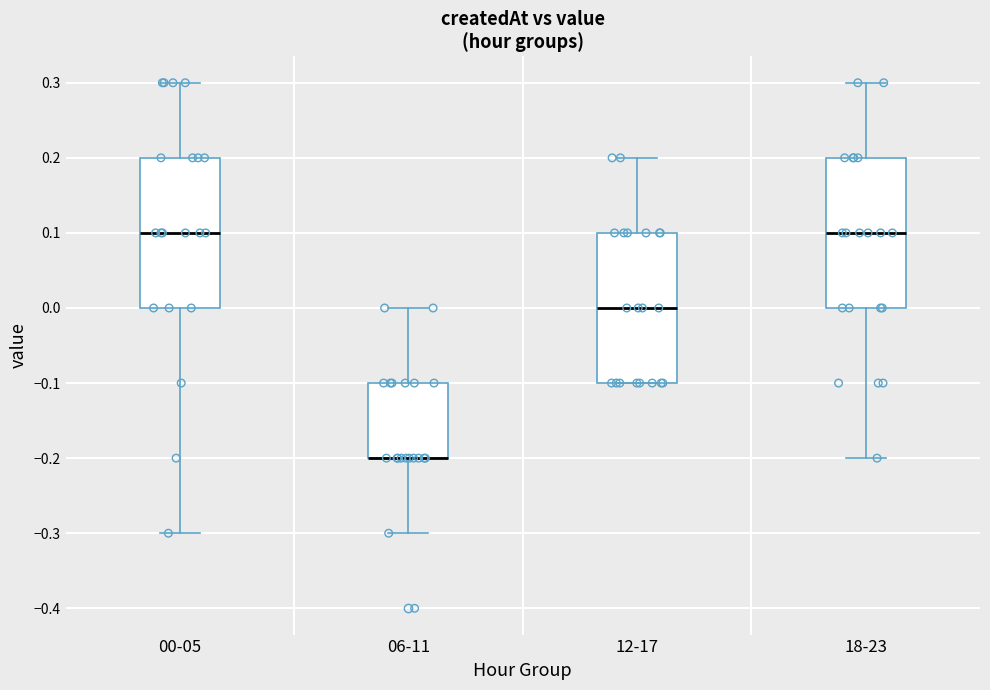

Where is the lower edge of the box for 06-11 on the y-axis? The values are not printed on the chart, so give them approximately, as read against the axis.

-0.2